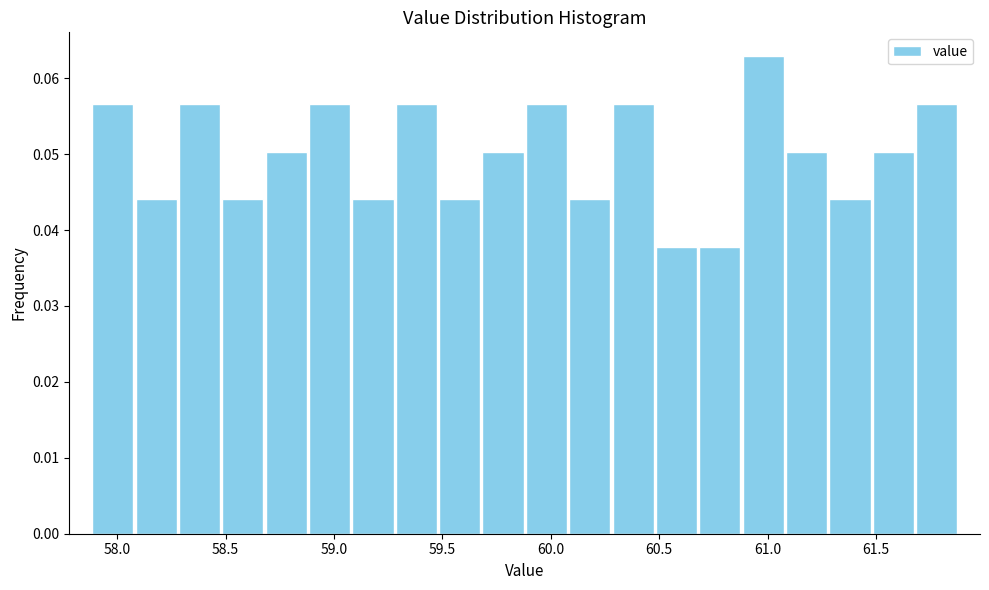

What is the height of the bar covering 58.68 to 58.88 on the x-axis? Neither the bar edges nor the heights are printed on the chart, so give them approximately, as read against the axes.

0.050